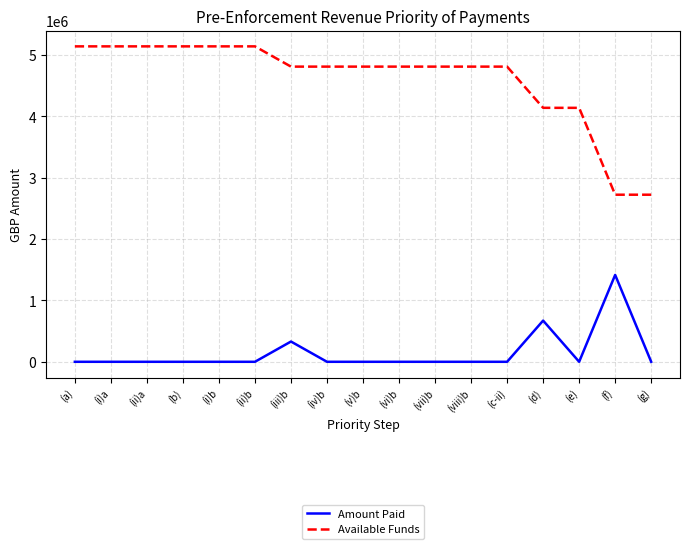

Read the Available Funds value at (ii)b.

5140301.8